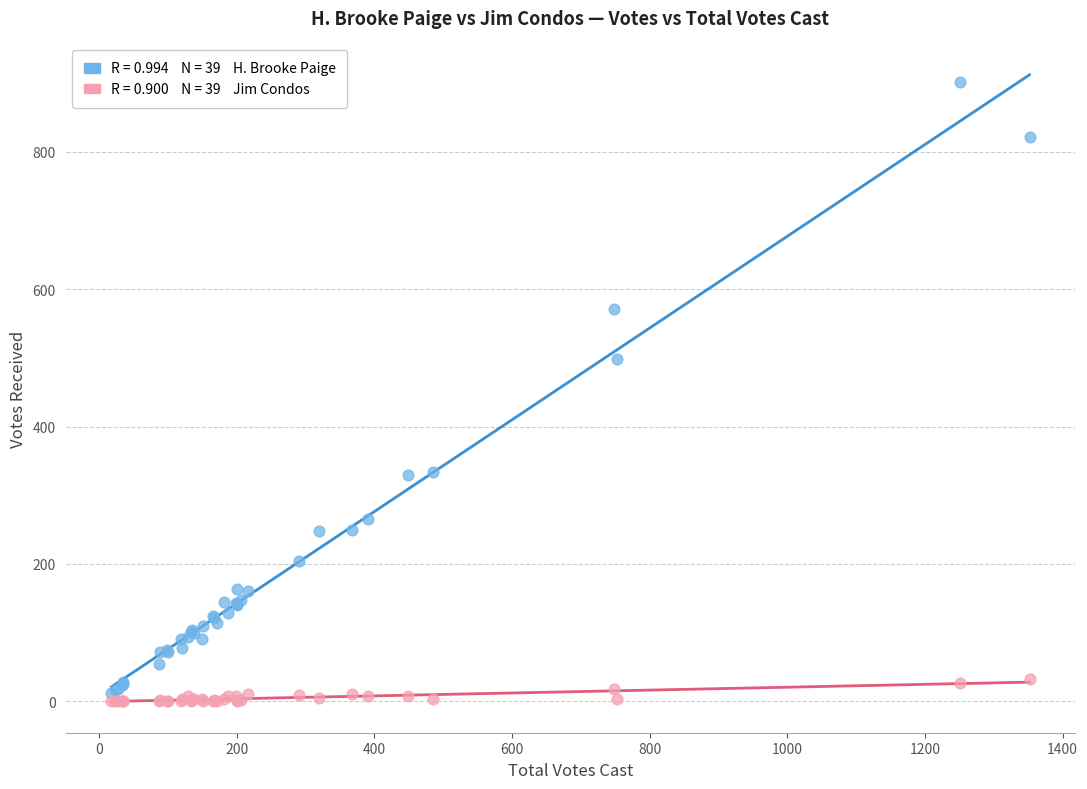

Across all series, what Y value is closest to 451?

498